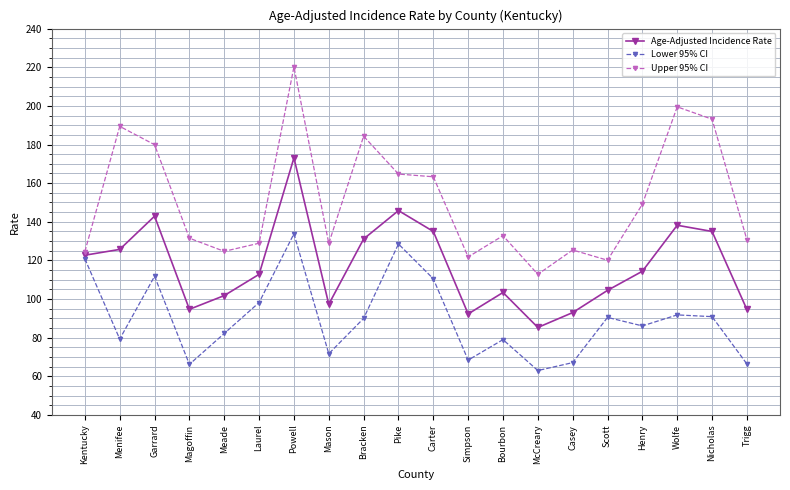

What is the minimum value for Lower 95% CI?

63.0